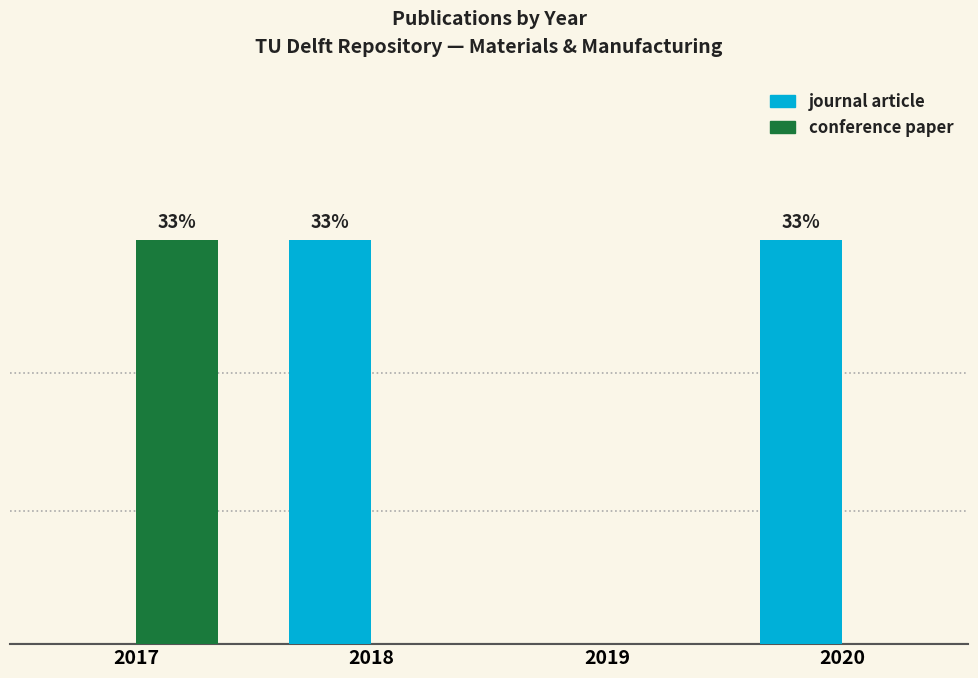

What are all the series names shown in the legend?

journal article, conference paper